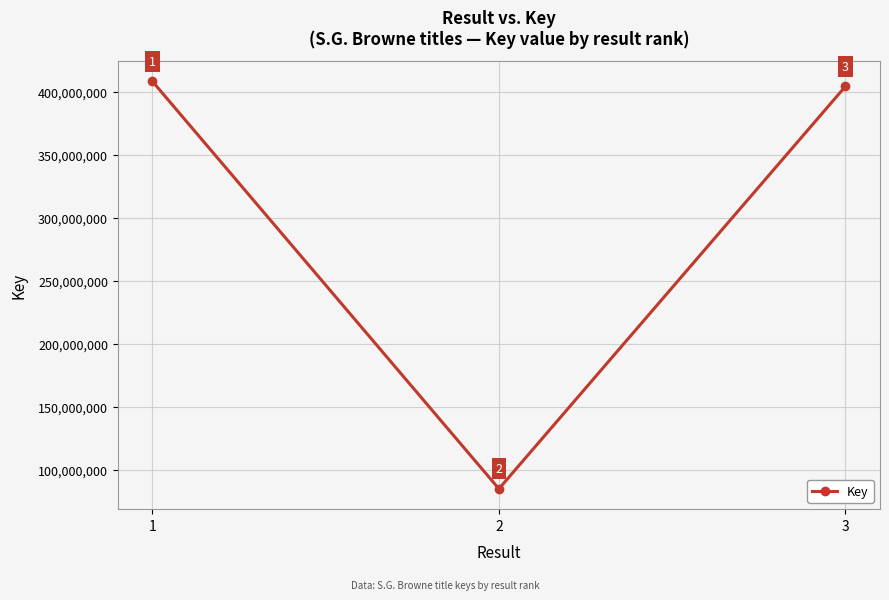

What is the difference between the second highest and minimum values?

319291223